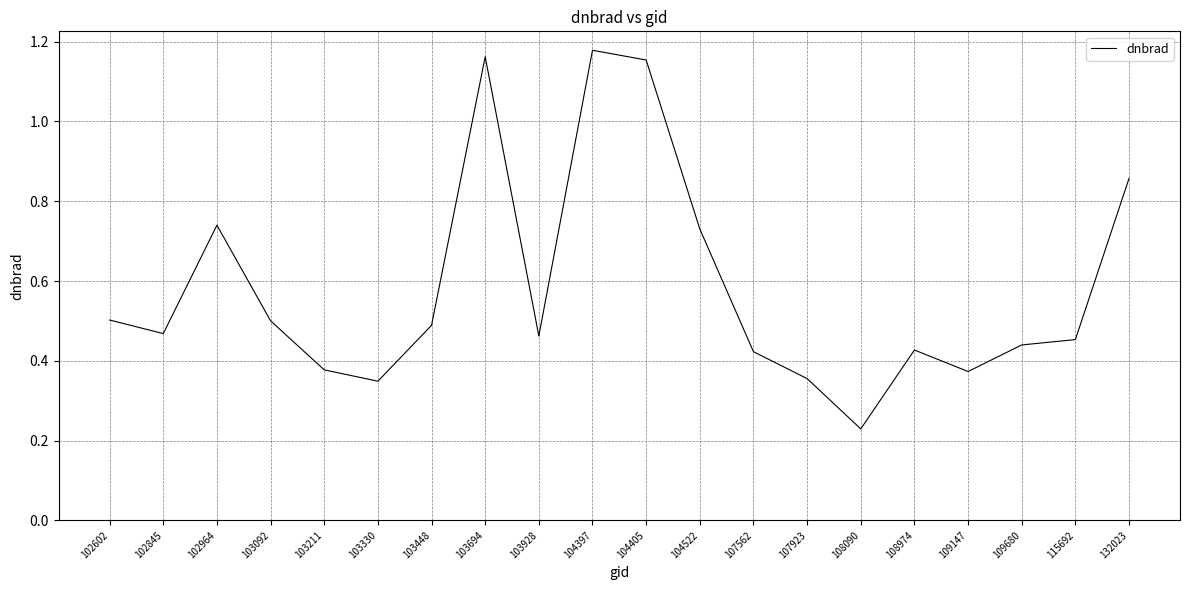

The chart shows a value of 0.5 at 103092. True or false?

True